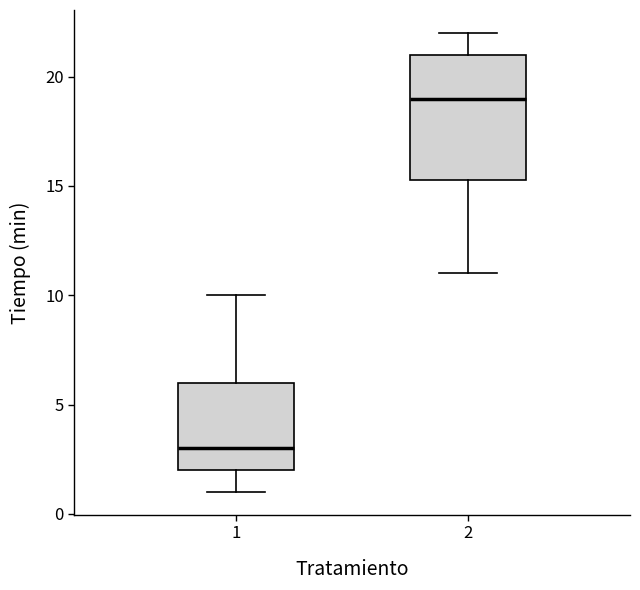

Which box has the lowest median line?

1